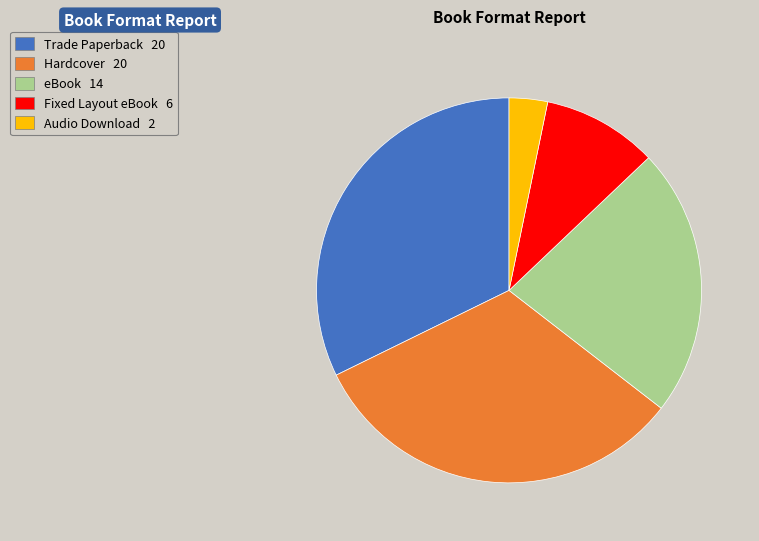

Does any single category account for the majority?

No